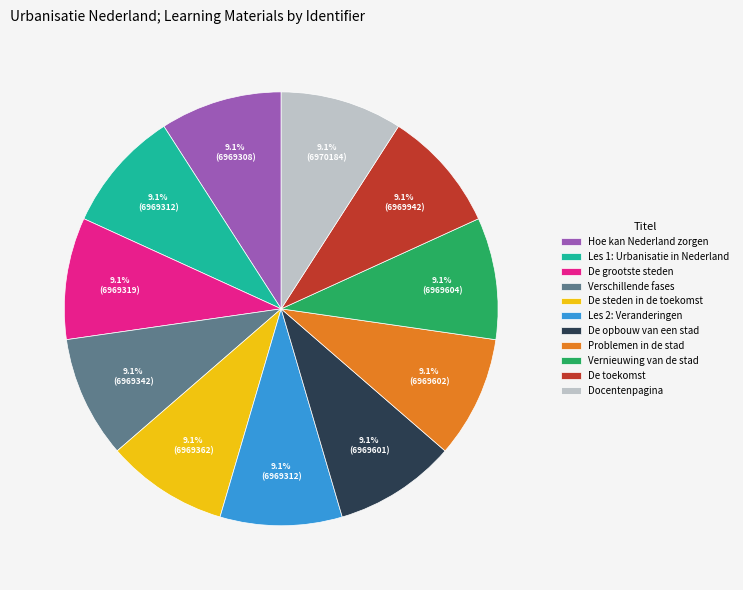

What is the total percentage of Docentenpagina and Problemen in de stad?

18.2%